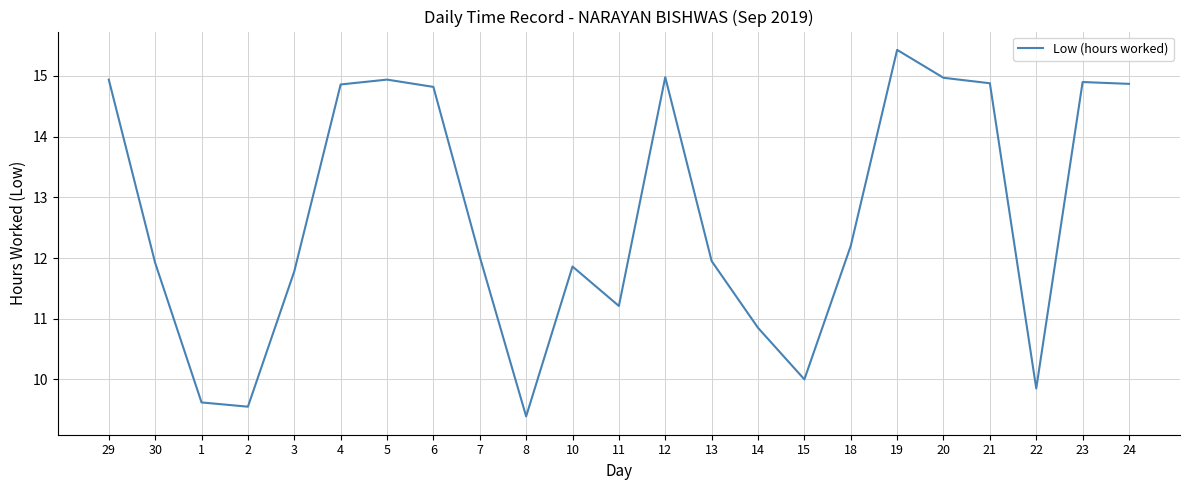

Which category has the lowest value across all series?

8